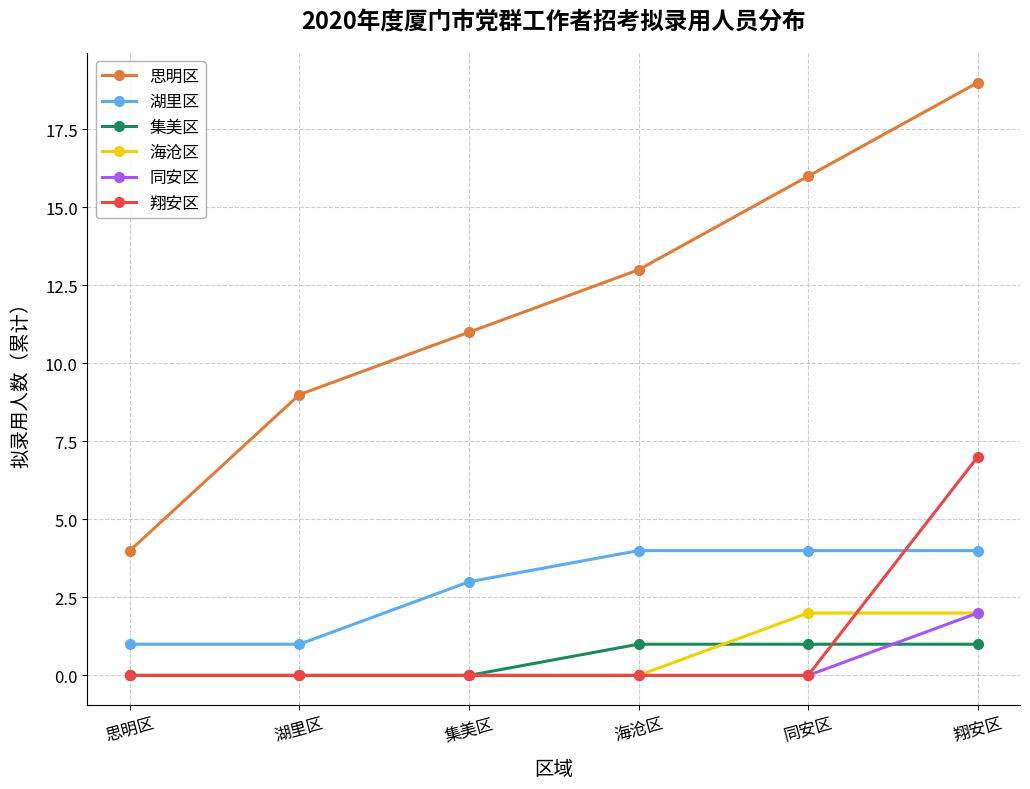

True or false: 海沧区 has a value of 0 at 集美区.

True